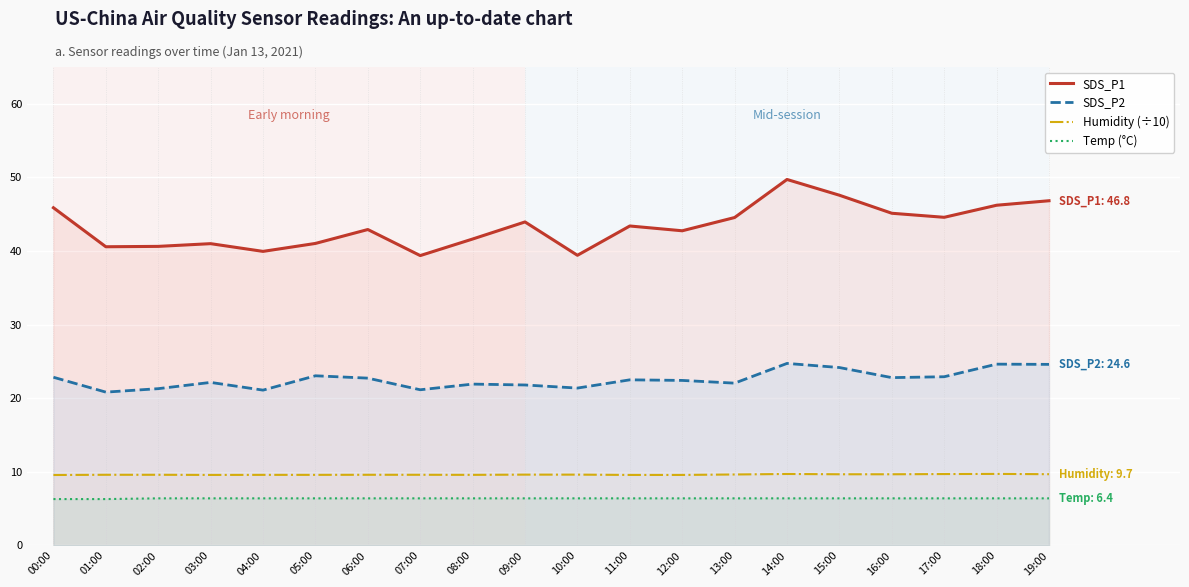

Between 10:00 and 13:00, which is larger?

13:00